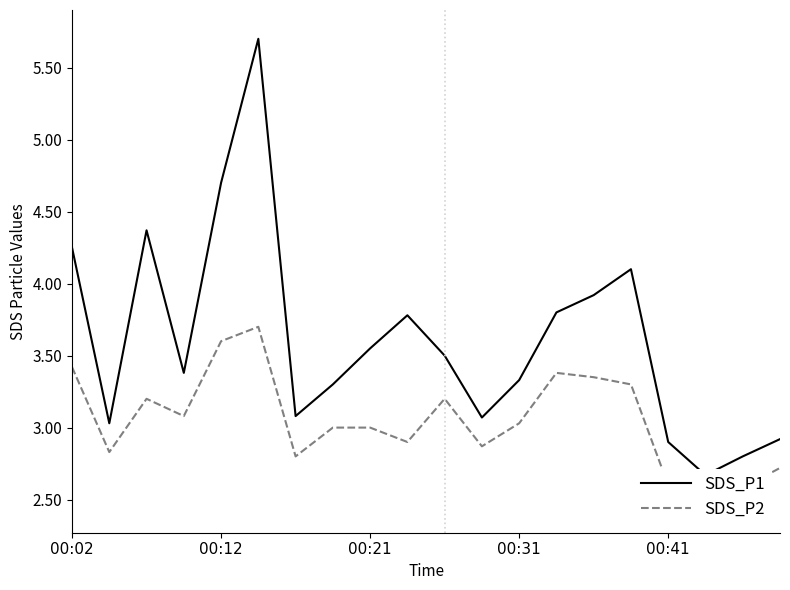

At how many categories does at least one series exceed 4?

5